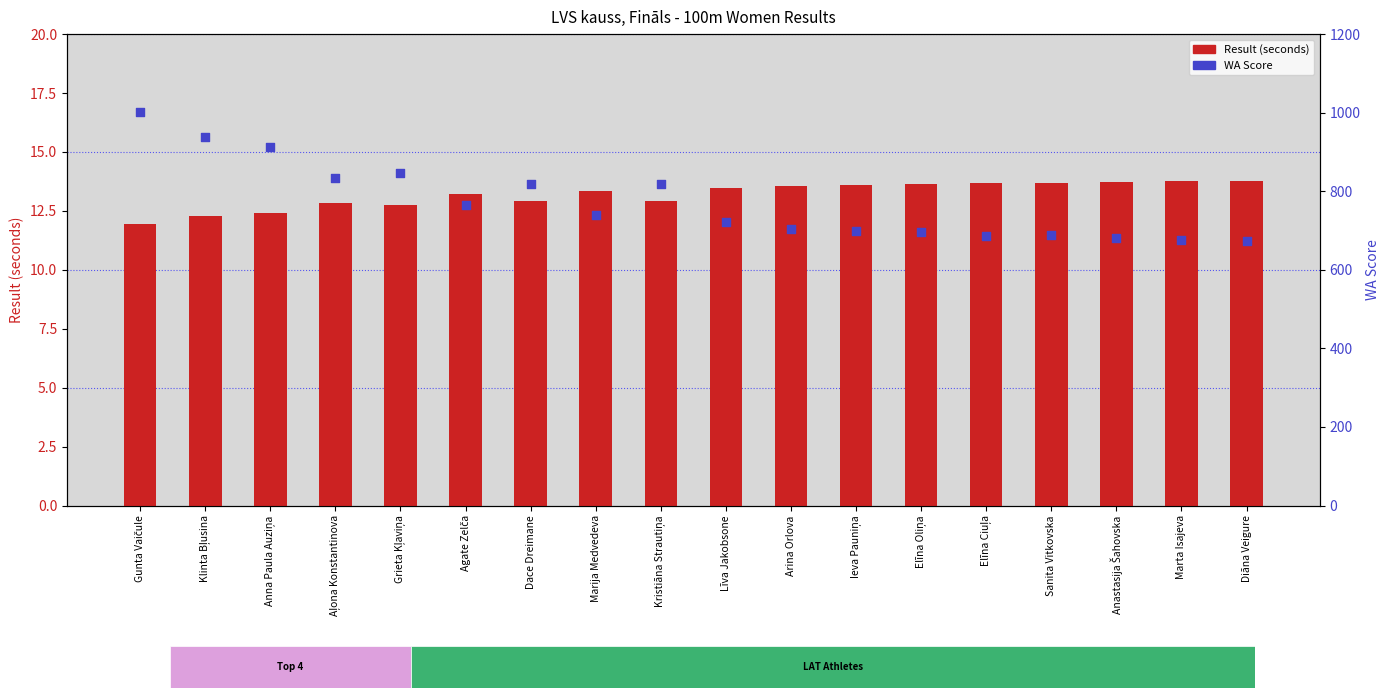

Which series reaches the maximum Y coordinate?

WA Score